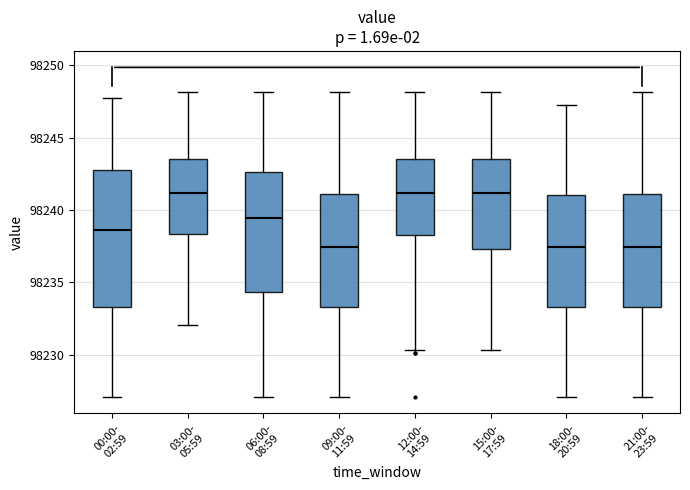

Reading left to right, read every box against the y-axis: the position of its median line, the range the box covers, and the ends of its whiskers. The values are not printed on the chart, so give them approximately, as read against the axis.

00:00- 02:59: median 98238.5, box 98233.5 to 98243.0, whiskers 98227.0 to 98247.5
03:00- 05:59: median 98241.0, box 98238.5 to 98243.5, whiskers 98232.0 to 98248.0
06:00- 08:59: median 98239.5, box 98234.5 to 98242.5, whiskers 98227.0 to 98248.0
09:00- 11:59: median 98237.5, box 98233.5 to 98241.0, whiskers 98227.0 to 98248.0
12:00- 14:59: median 98241.0, box 98238.0 to 98243.5, whiskers 98230.5 to 98248.0
15:00- 17:59: median 98241.0, box 98237.5 to 98243.5, whiskers 98230.5 to 98248.0
18:00- 20:59: median 98237.5, box 98233.5 to 98241.0, whiskers 98227.0 to 98247.5
21:00- 23:59: median 98237.5, box 98233.5 to 98241.0, whiskers 98227.0 to 98248.0